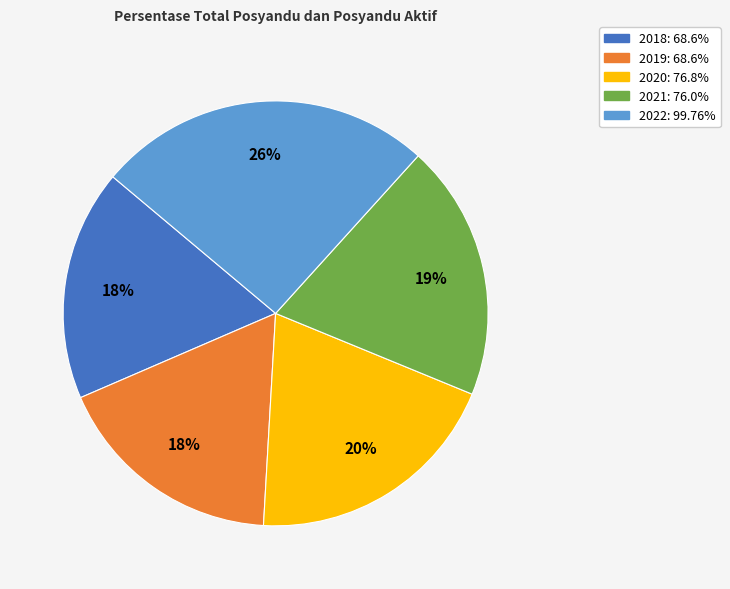

How many slices are in this pie chart?

5